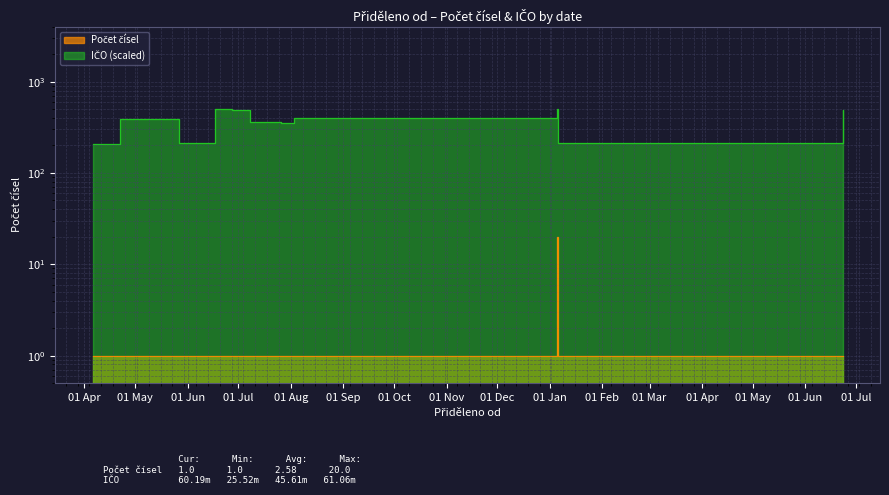

Rank the series by their maximum value, from lowest to highest.

Počet čísel, IČO (scaled)